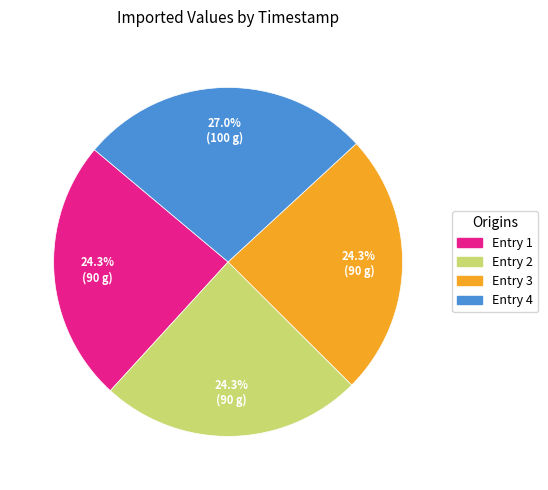

Is there any slice that represents more than half of the pie?

No